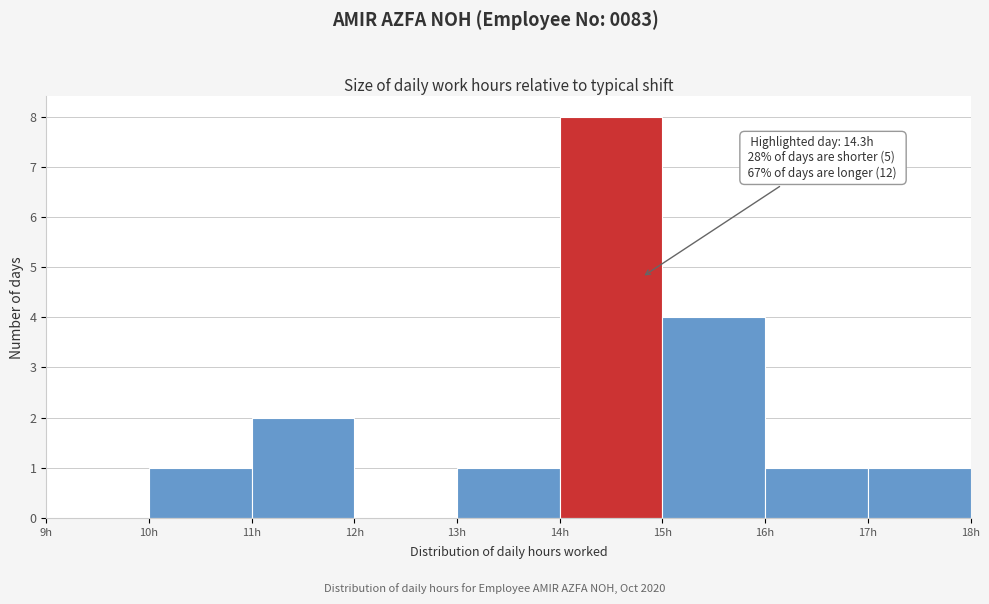

Over which range of the x-axis is the bar tallest?

14 to 15